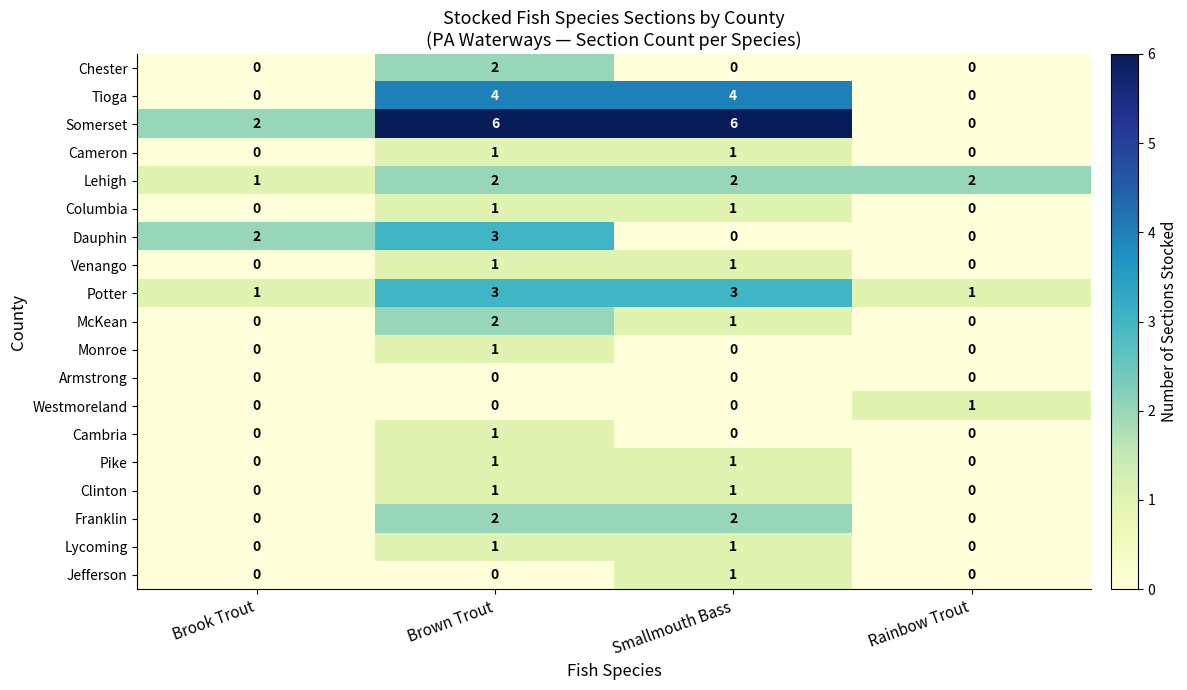

What is the maximum value for Tioga?

4